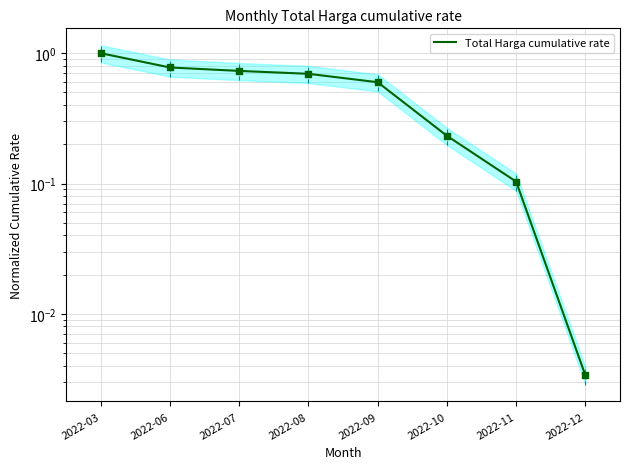

Between 2022-03 and 2022-12, which is larger?

2022-03